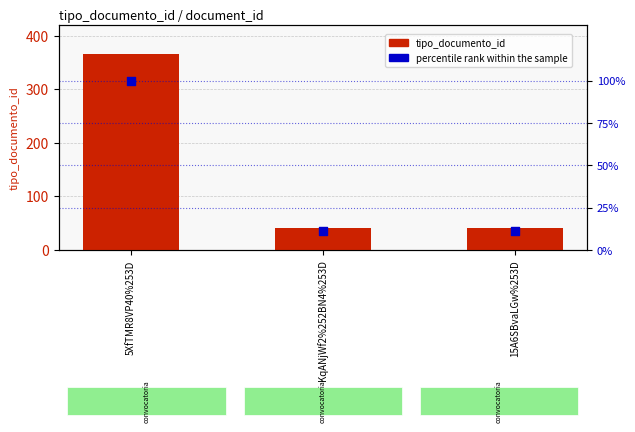

Which series has the largest total across all categories?

tipo_documento_id